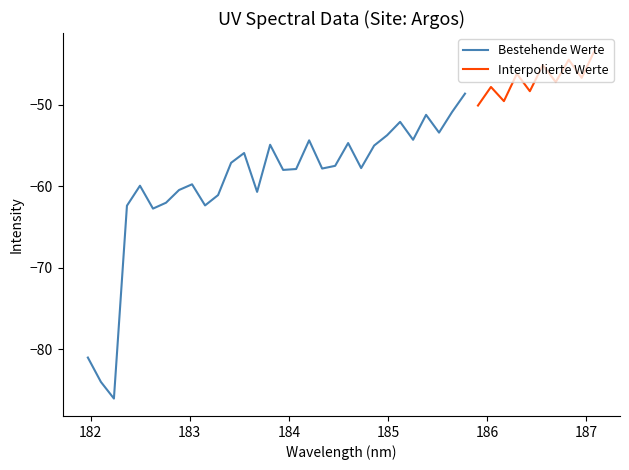

What is the average value?

-56.4